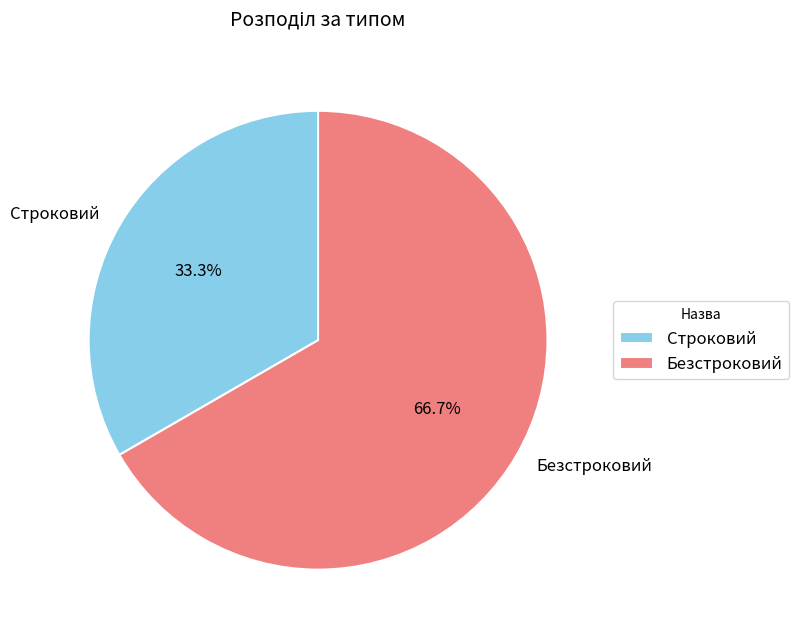

How many segments does this pie chart have?

2